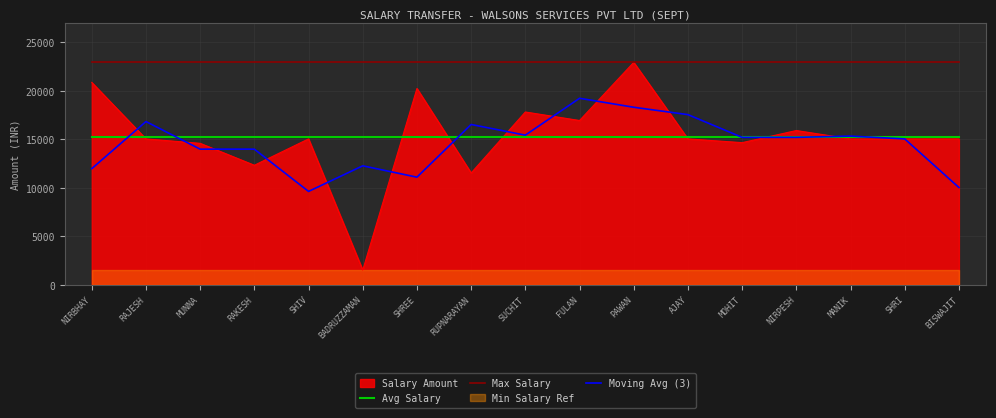

True or false: Moving Avg (3) has more than 0 interior local peaks.

True